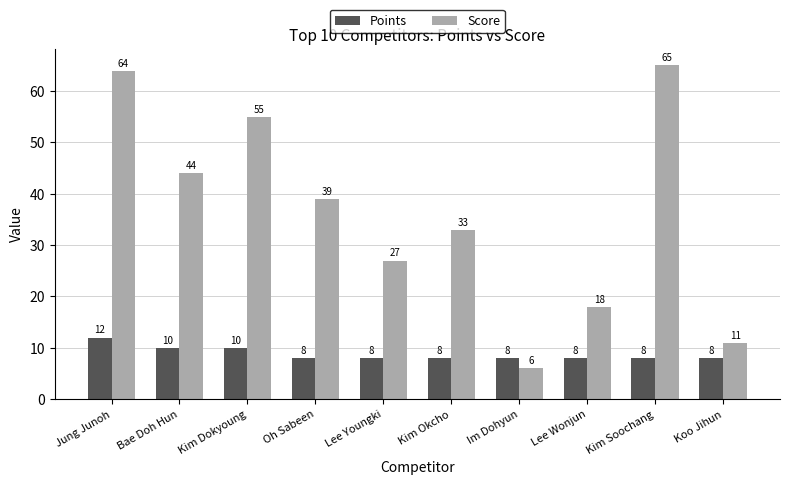

Which series changed the most between Lee Youngki and Kim Soochang?

Score